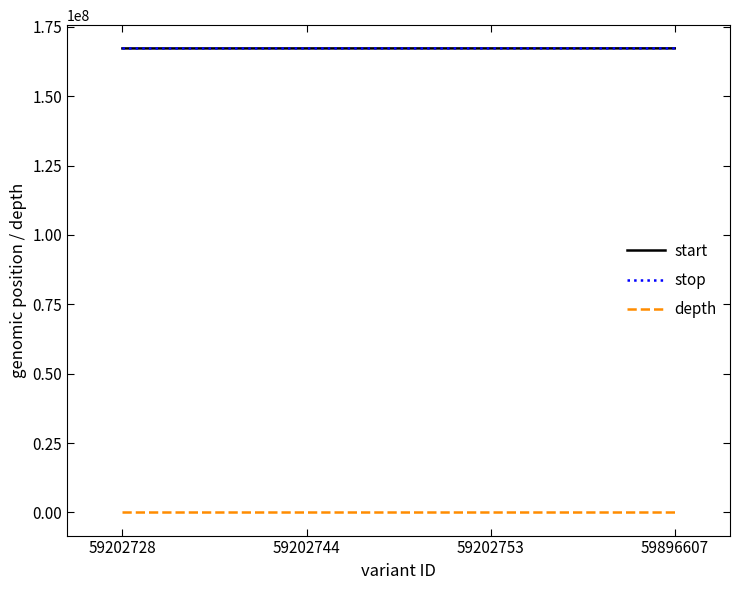

What is the maximum value shown in the chart?

167222413